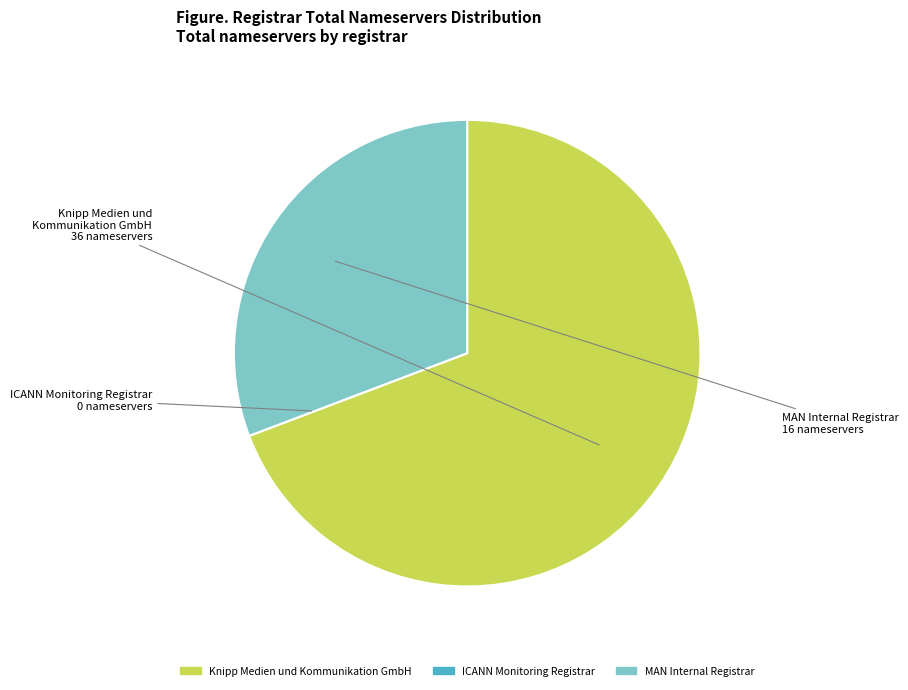

Which slice is the largest?

Knipp Medien und Kommunikation GmbH